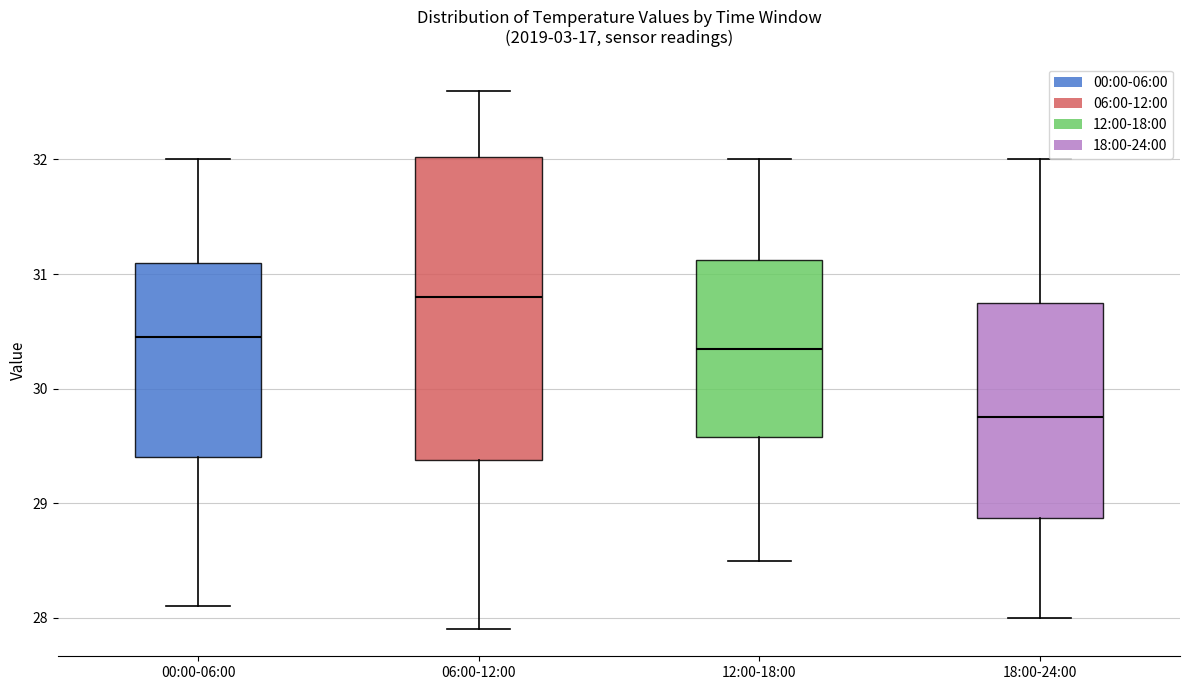

Reading left to right, read every box against the y-axis: the position of its median line, the range the box covers, and the ends of its whiskers. The values are not printed on the chart, so give them approximately, as read against the axis.

00:00-06:00: median 30.5, box 29.4 to 31.1, whiskers 28.1 to 32.0
06:00-12:00: median 30.8, box 29.4 to 32.0, whiskers 27.9 to 32.6
12:00-18:00: median 30.4, box 29.6 to 31.1, whiskers 28.5 to 32.0
18:00-24:00: median 29.8, box 28.9 to 30.8, whiskers 28.0 to 32.0